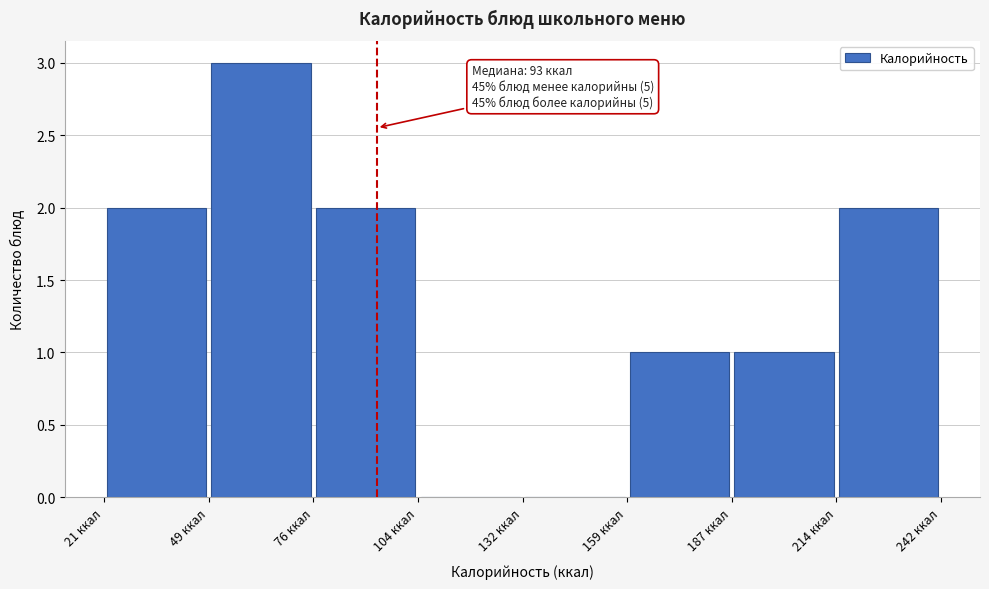

Which range on the x-axis has the tallest bar?

50 to 75